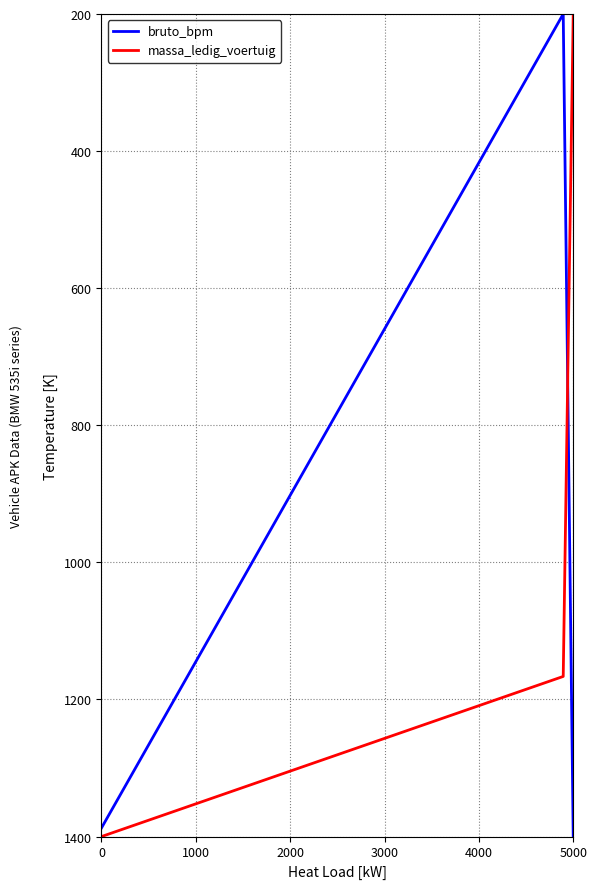

How many values in the massa_ledig_voertuig series are below 1166?

1